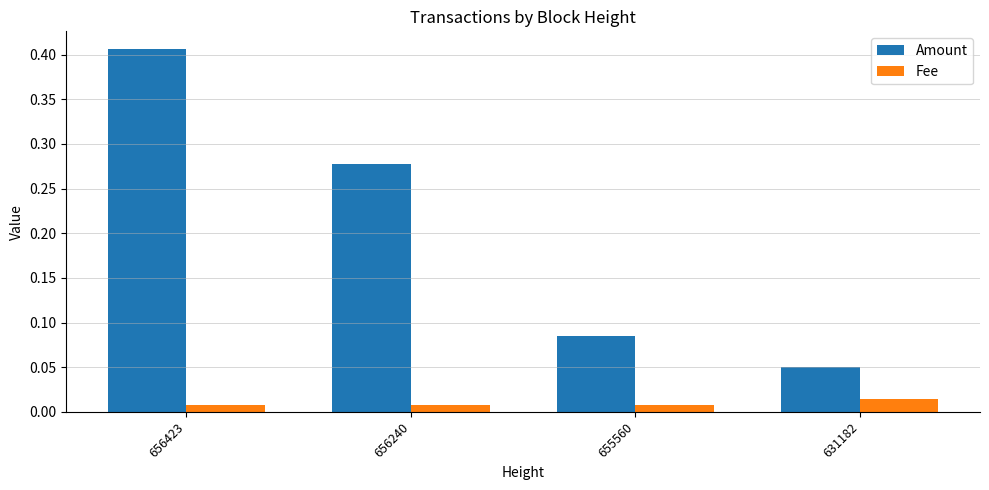

What is the average value of the Amount series?

0.2